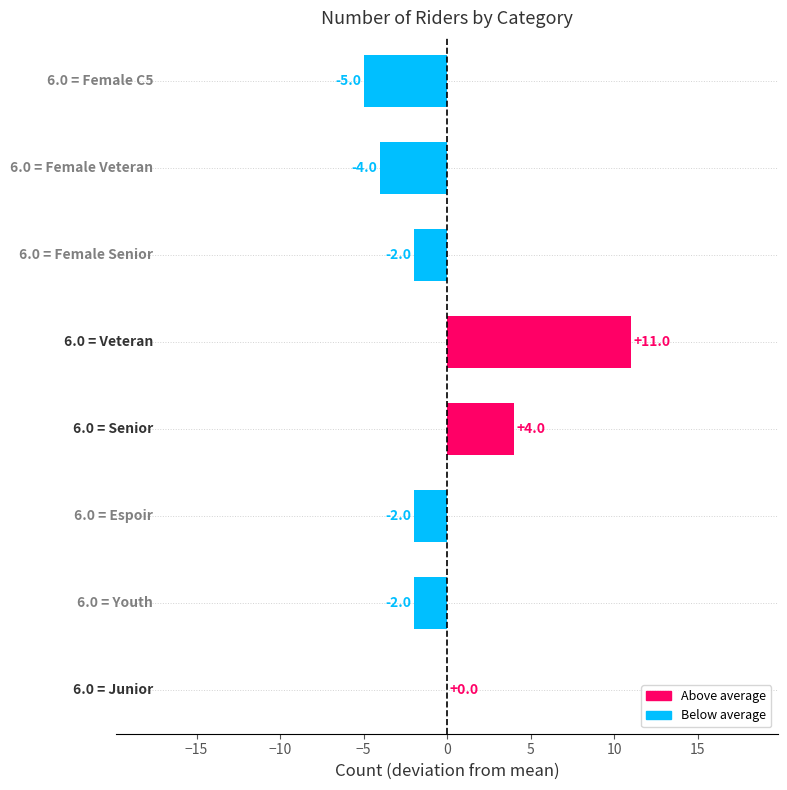

What is the maximum value shown in the chart?

11